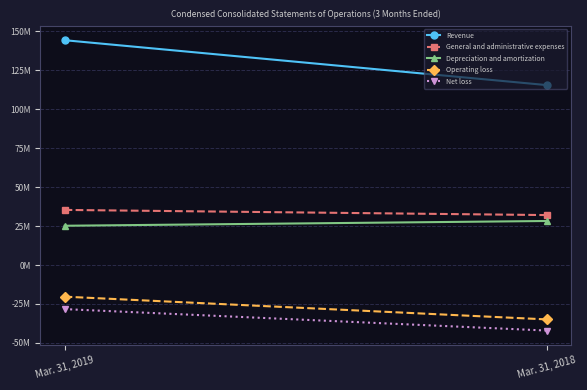

Reading right to left, extract all data points from this chart.

Revenue: 115569000	144408000
General and administrative expenses: 32096000	35411000
Depreciation and amortization: 28300000	25242000
Operating loss: -34907000	-20294000
Net loss: -42073000	-28287000